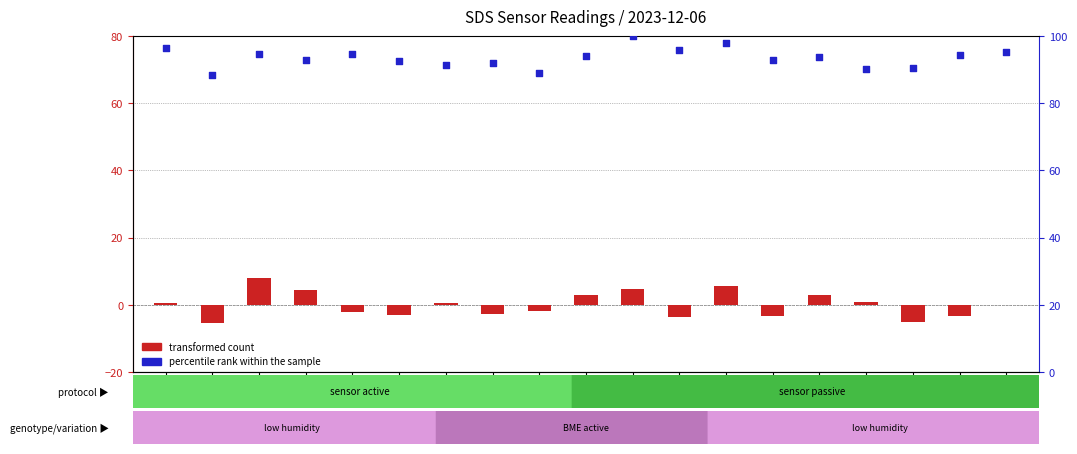

Which series reaches the maximum Y coordinate?

percentile rank within the sample